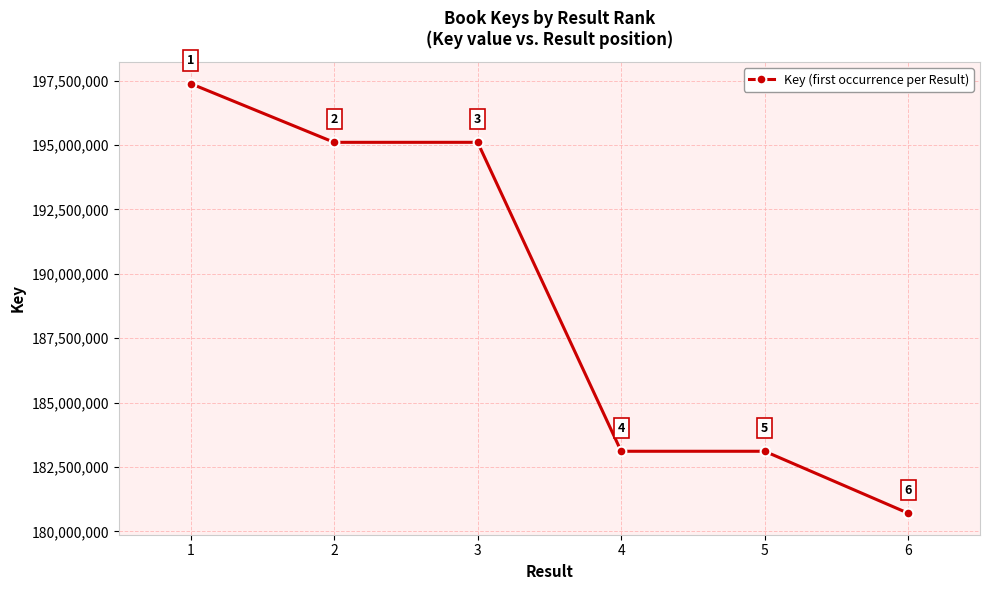

True or false: the data shows 183112342 at 4.

True